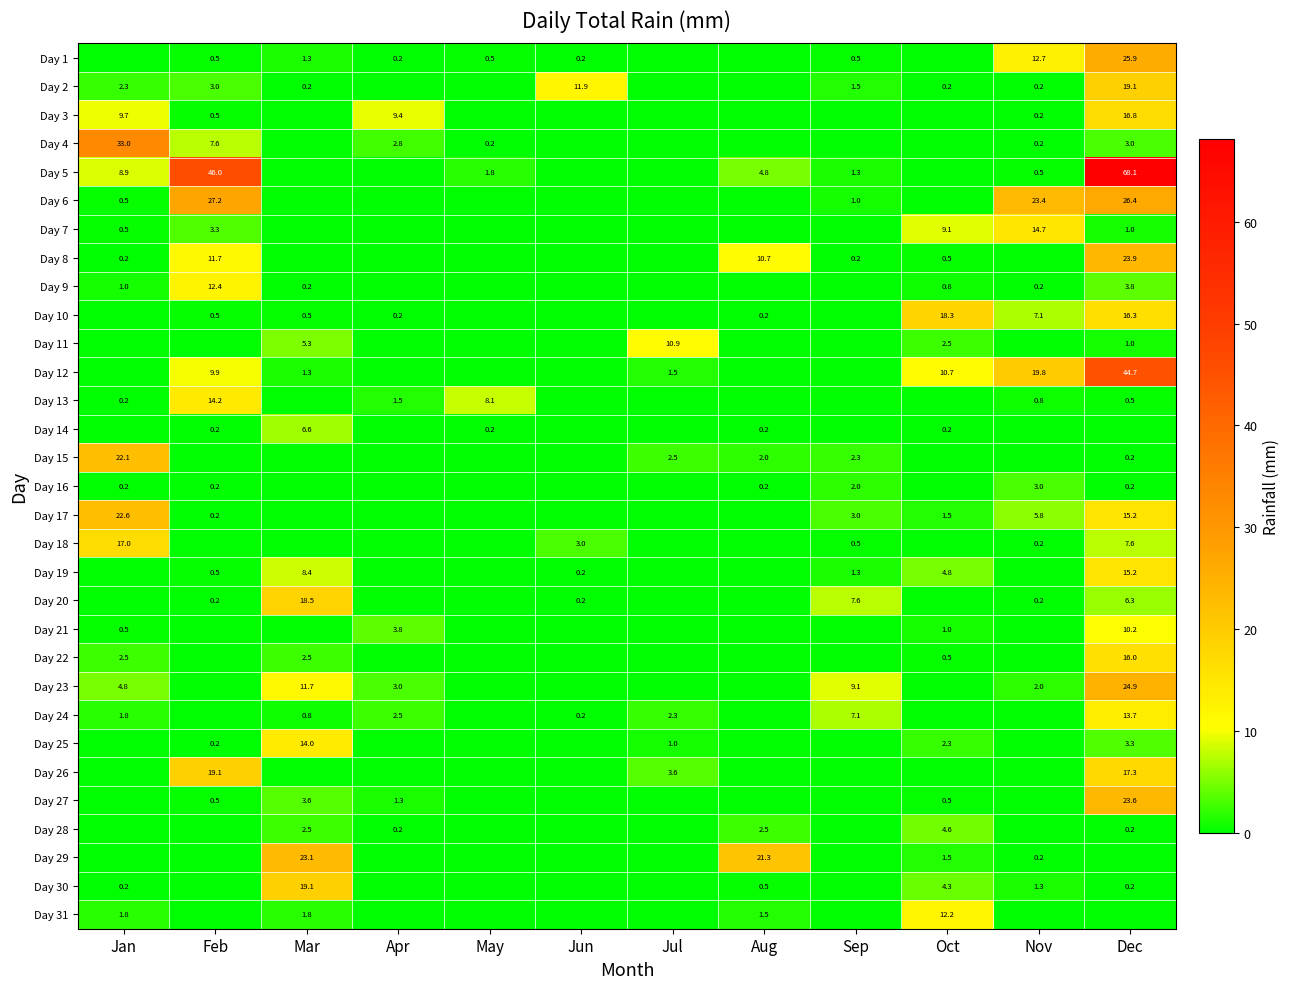

What is the sum of the Day 4 values at Apr and Nov?

3.0